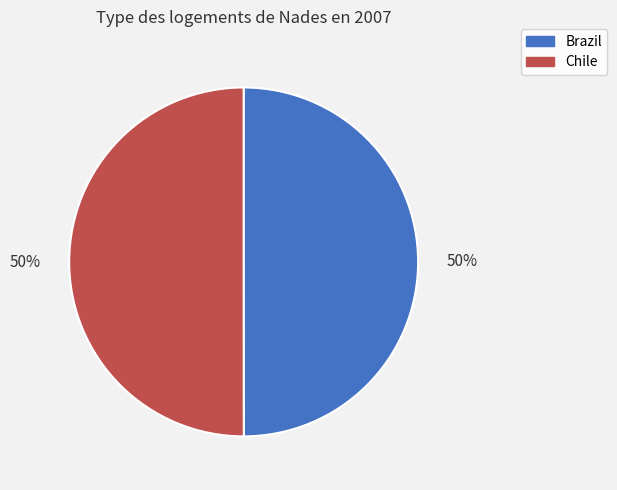

To the nearest percent, what is the combined percentage of Brazil and Chile?

100%